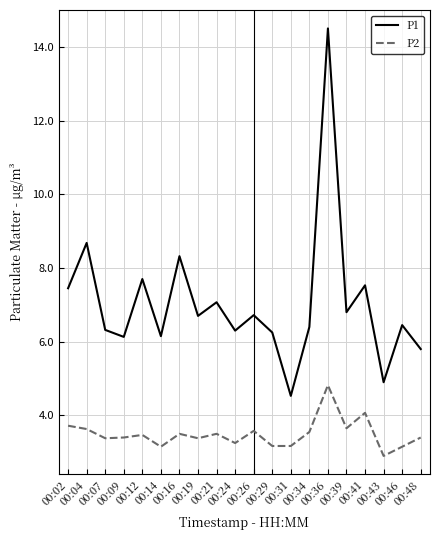

What is the smallest value displayed?

2.9